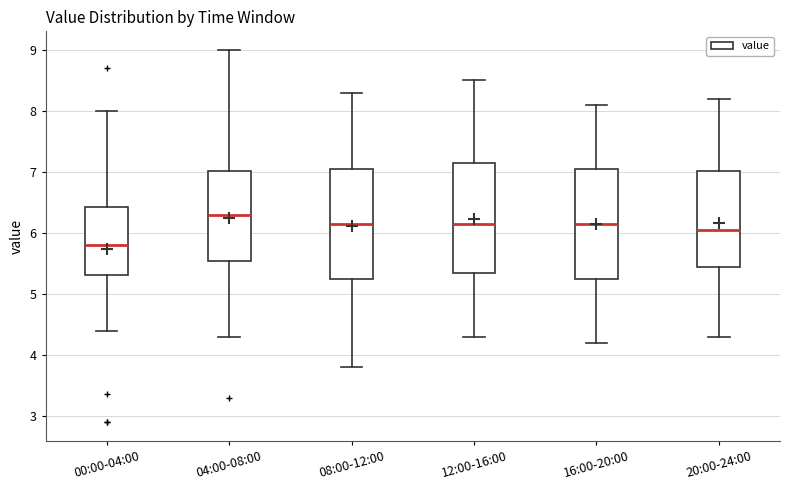

Reading left to right, transcribe this box plot: for each box, give where its median line is, the range the box spans, and where its two whiskers end, as read against the y-axis. The values are not printed on the chart, so give them approximately, as read against the axis.

00:00-04:00: median 5.8, box 5.3 to 6.4, whiskers 4.4 to 8.0
04:00-08:00: median 6.3, box 5.6 to 7.0, whiskers 4.3 to 9.0
08:00-12:00: median 6.2, box 5.3 to 7.1, whiskers 3.8 to 8.3
12:00-16:00: median 6.2, box 5.4 to 7.2, whiskers 4.3 to 8.5
16:00-20:00: median 6.2, box 5.3 to 7.1, whiskers 4.2 to 8.1
20:00-24:00: median 6.1, box 5.5 to 7.0, whiskers 4.3 to 8.2